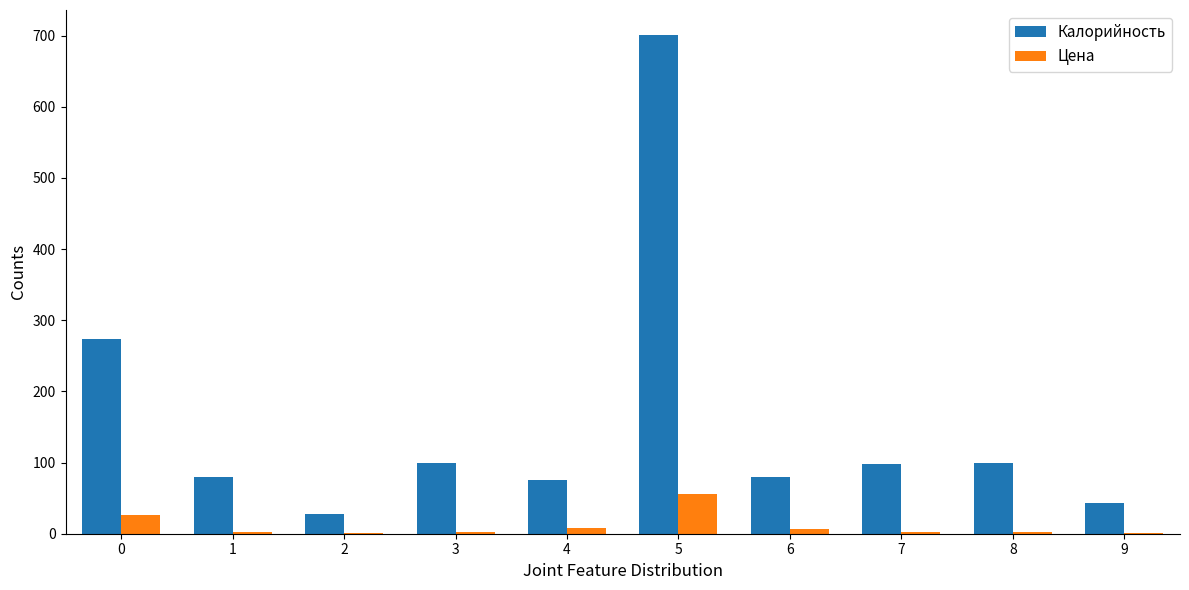

At which category is the sum across all series the highest?

5